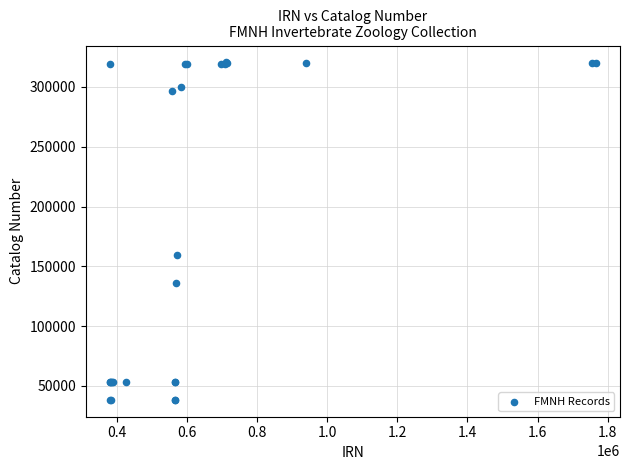

What Y value in the scatter plot is closest to 179408?

159851